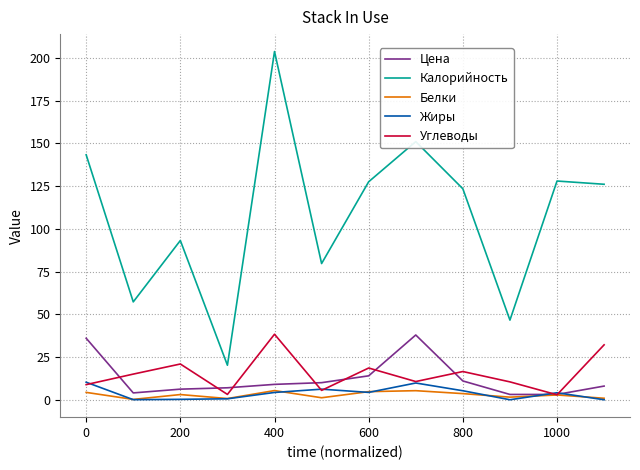

True or false: Жиры and Калорийность intersect in this chart.

False